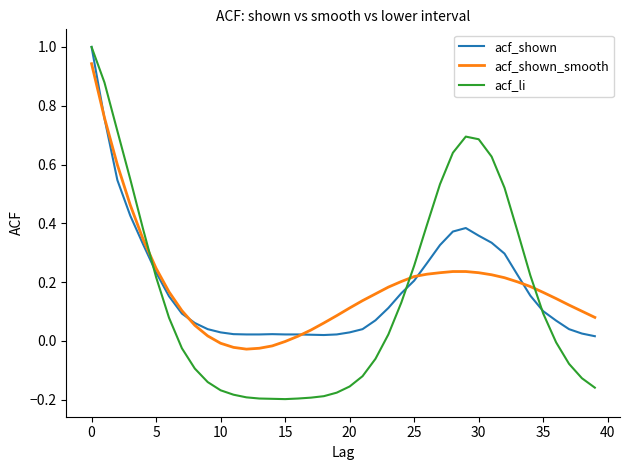

What is the greatest value displayed?

1.0